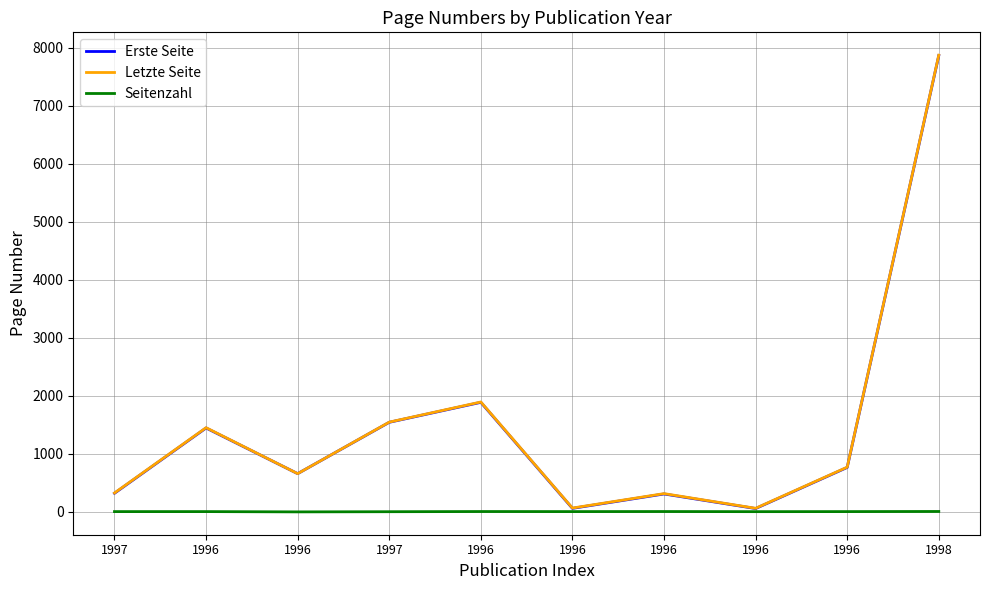

Rank the categories by Letzte Seite value from lowest to highest.

1996, 1996, 1996, 1997, 1996, 1996, 1996, 1997, 1996, 1998